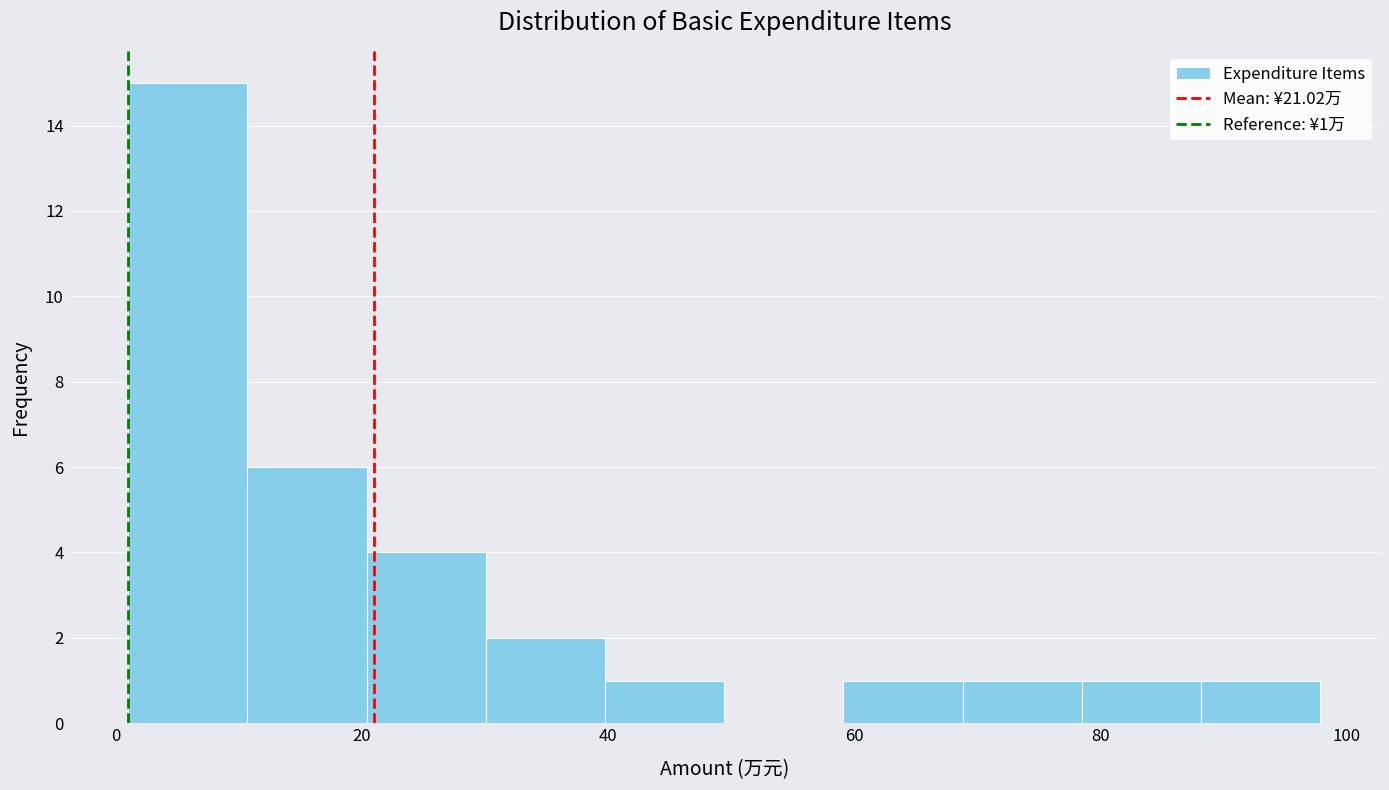

Over which range of the x-axis is the bar tallest?

2 to 10